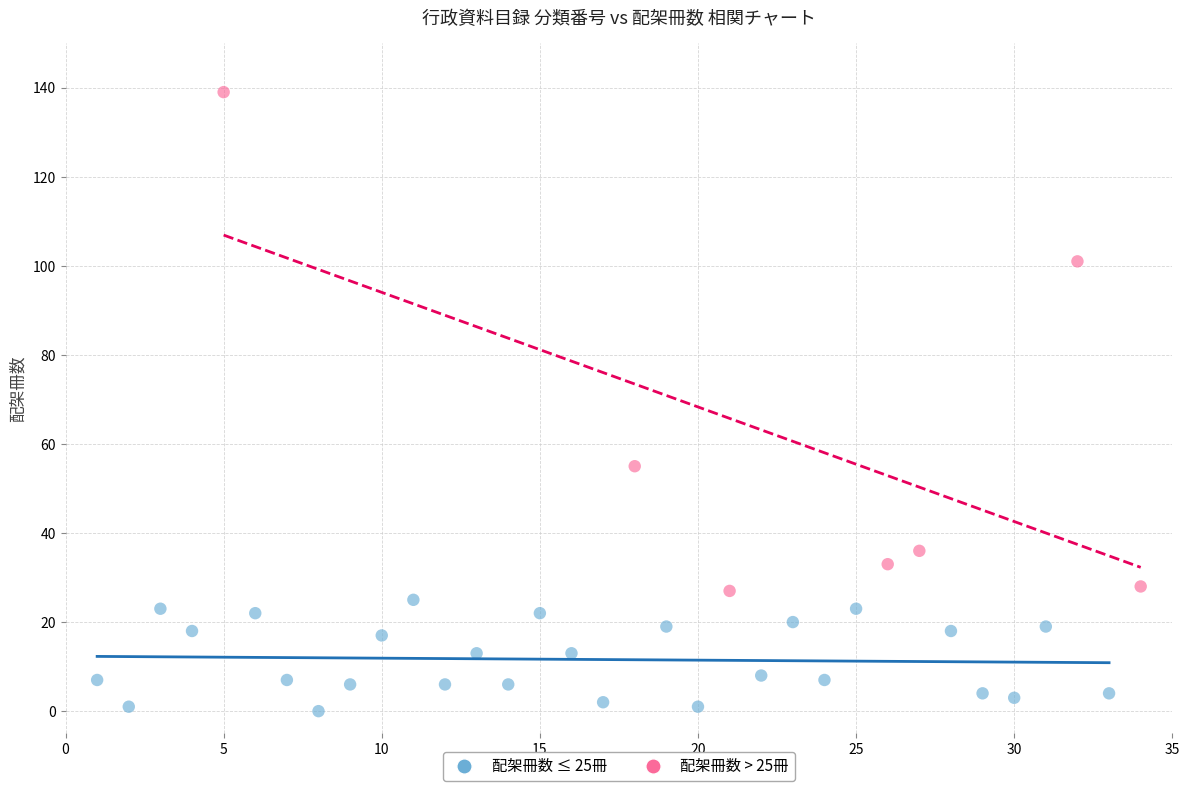

Which series contains the lowest Y value?

配架冊数 ≤ 25冊